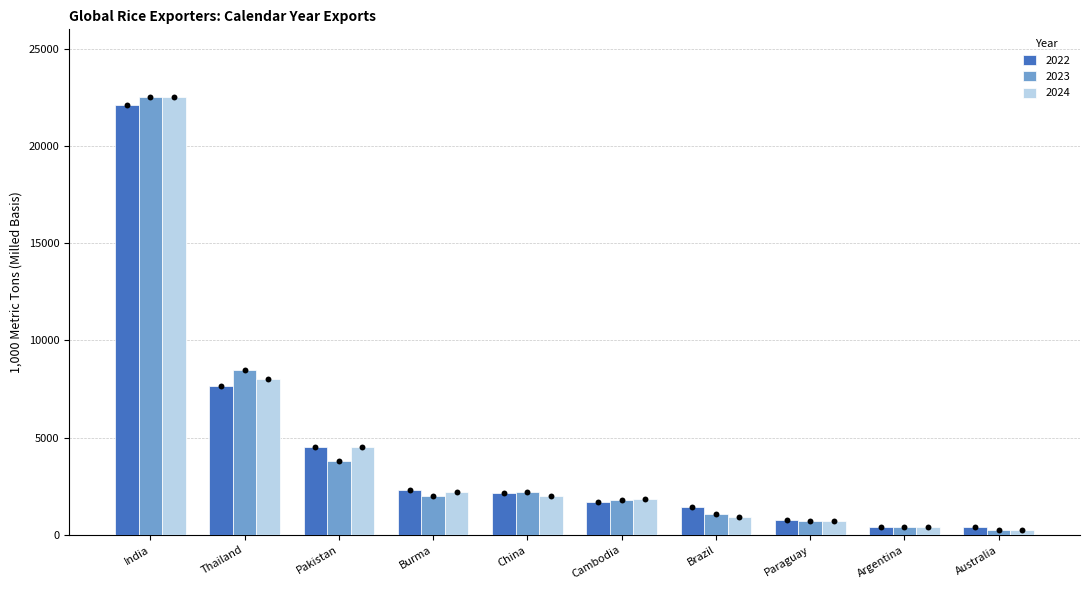

Which series has the largest Y range (max minus min)?

2023